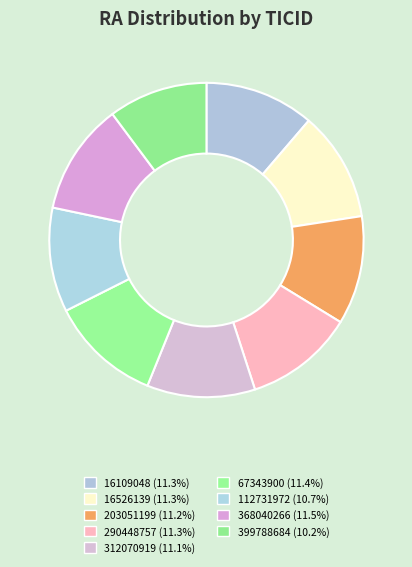

Which category has the smallest portion of the pie?

399788684